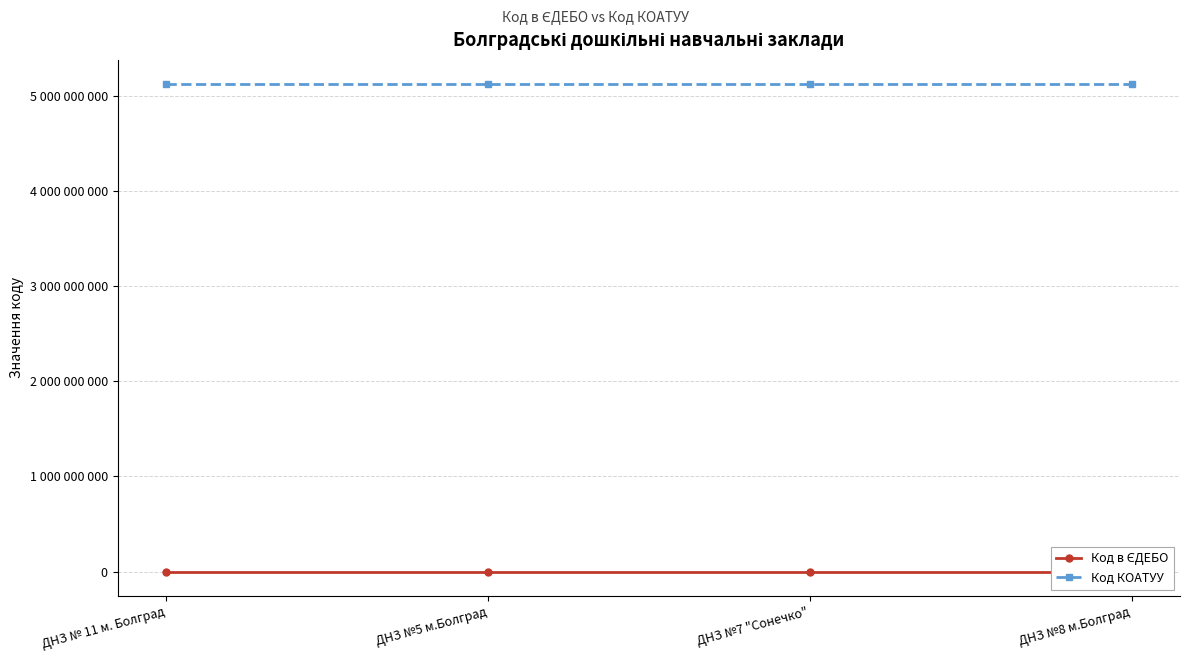

What is the sum of the Код КОАТУУ values at ДНЗ №8 м.Болград and ДНЗ № 11 м. Болград?

10242820200